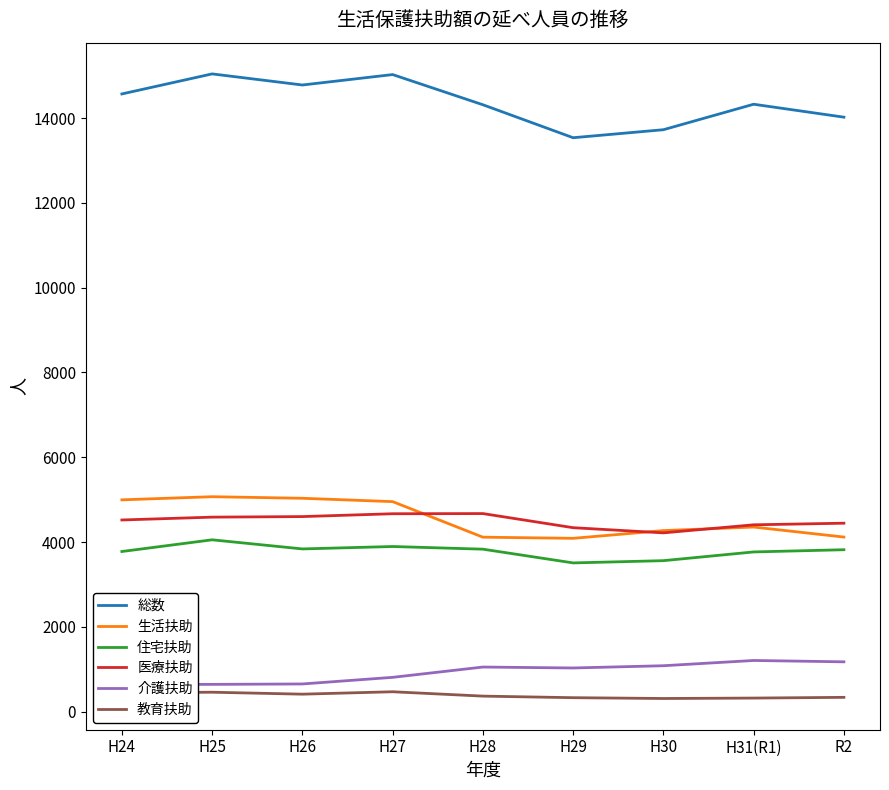

How many values in the 生活扶助 series exceed 4353?

4